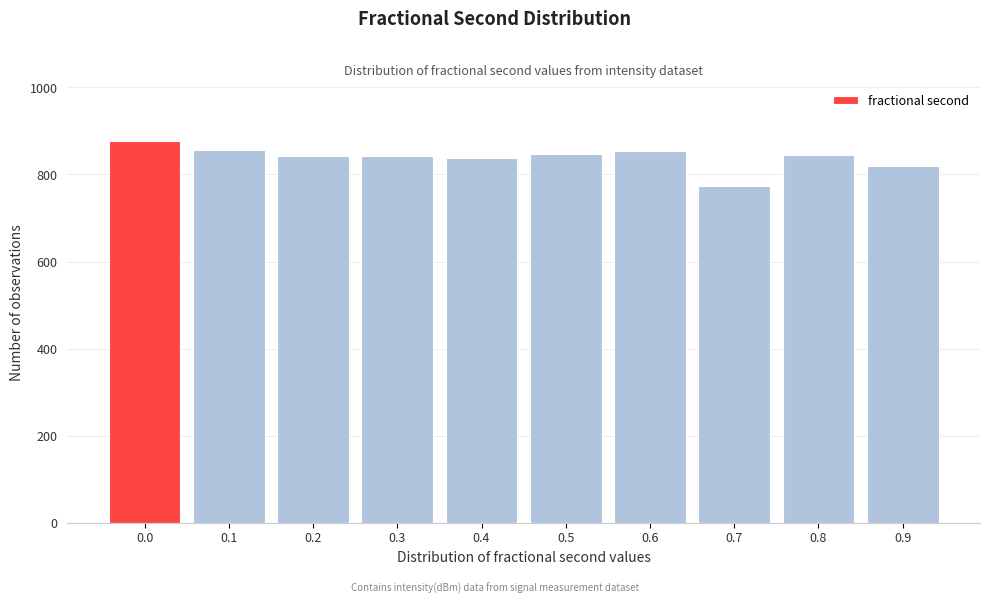

What value does the data have at 0.2, to the nearest 5?

840